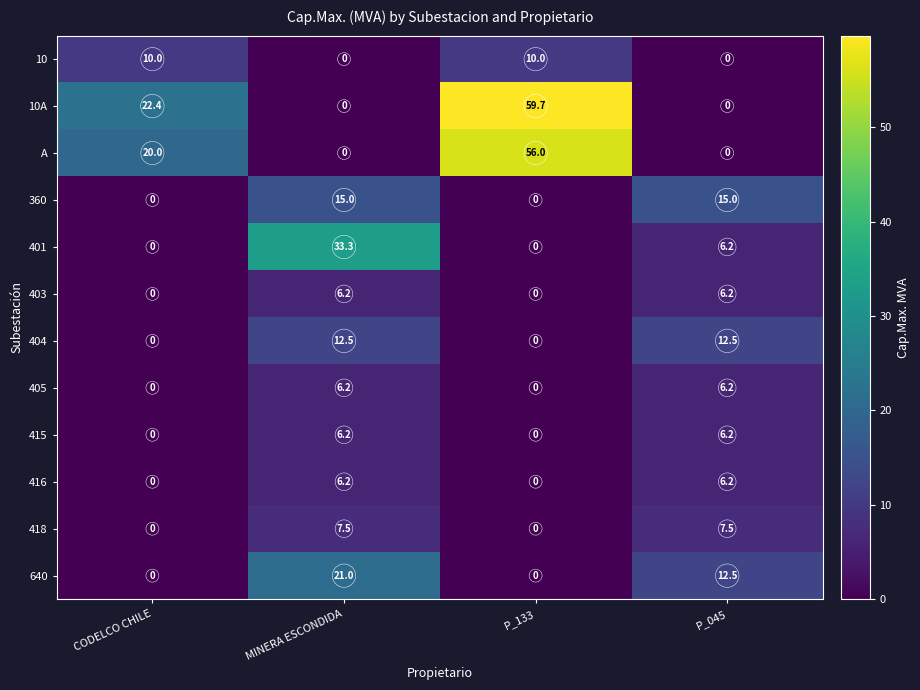

At which label does 405 first exceed 6?

MINERA ESCONDIDA